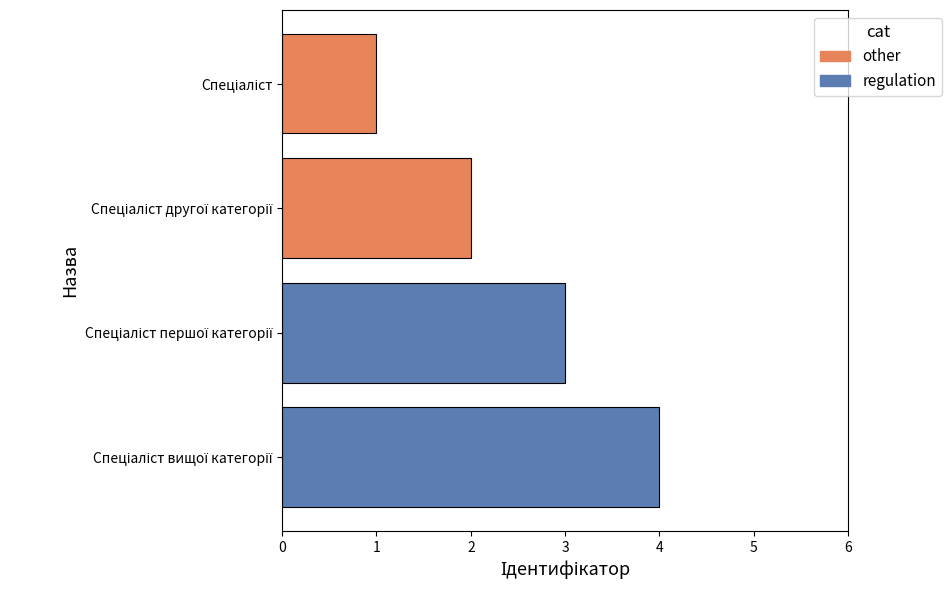

What is the greatest value displayed?

4